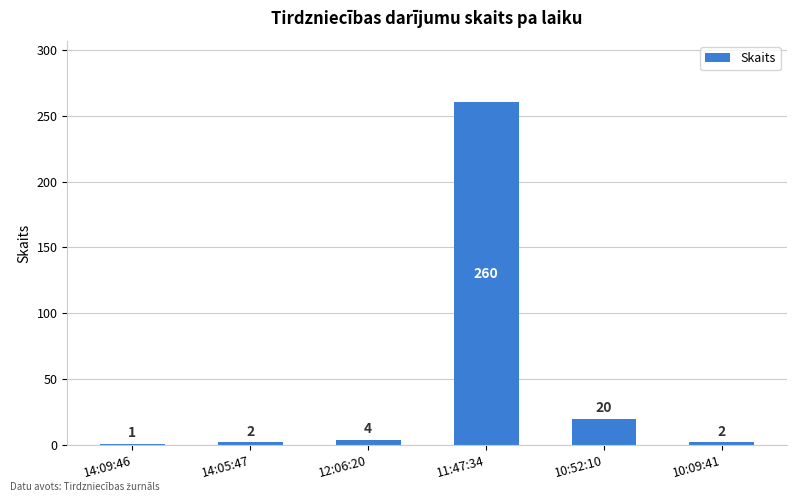

What is the value of the 6th bar from the left?

2